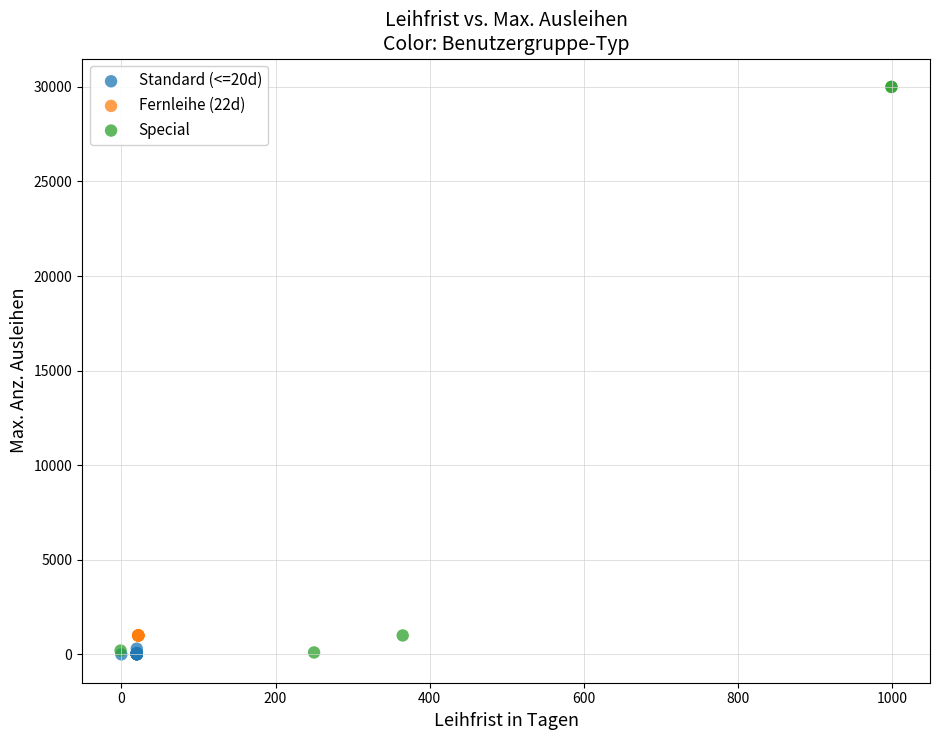

Which series reaches the maximum Y coordinate?

Special